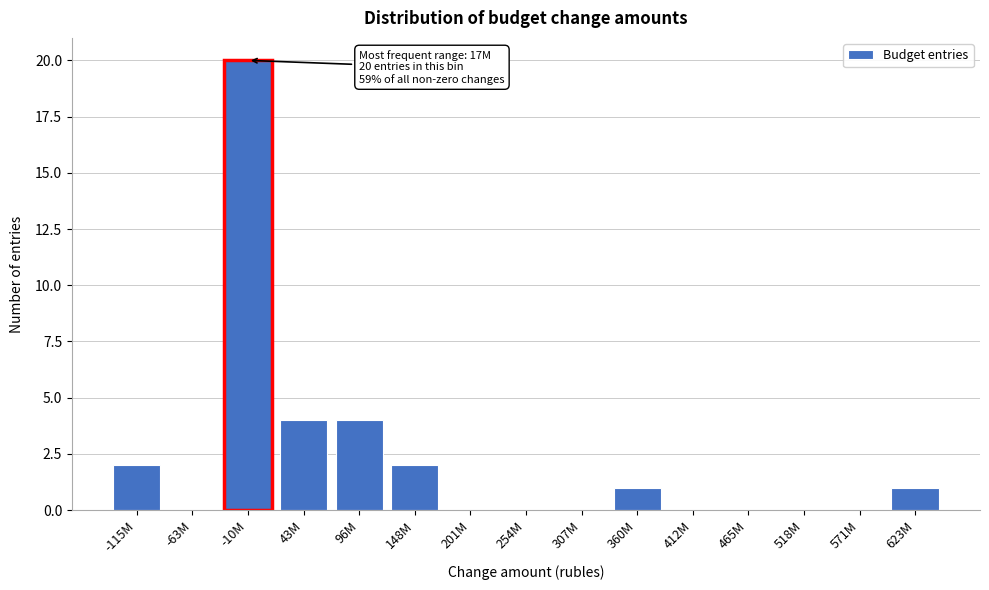

Reading left to right, transcribe all the data shown in this chart.

-115M=2	-63M=0	-10M=20	43M=4	96M=4	148M=2	201M=0	254M=0	307M=0	360M=1	412M=0	465M=0	518M=0	571M=0	623M=1